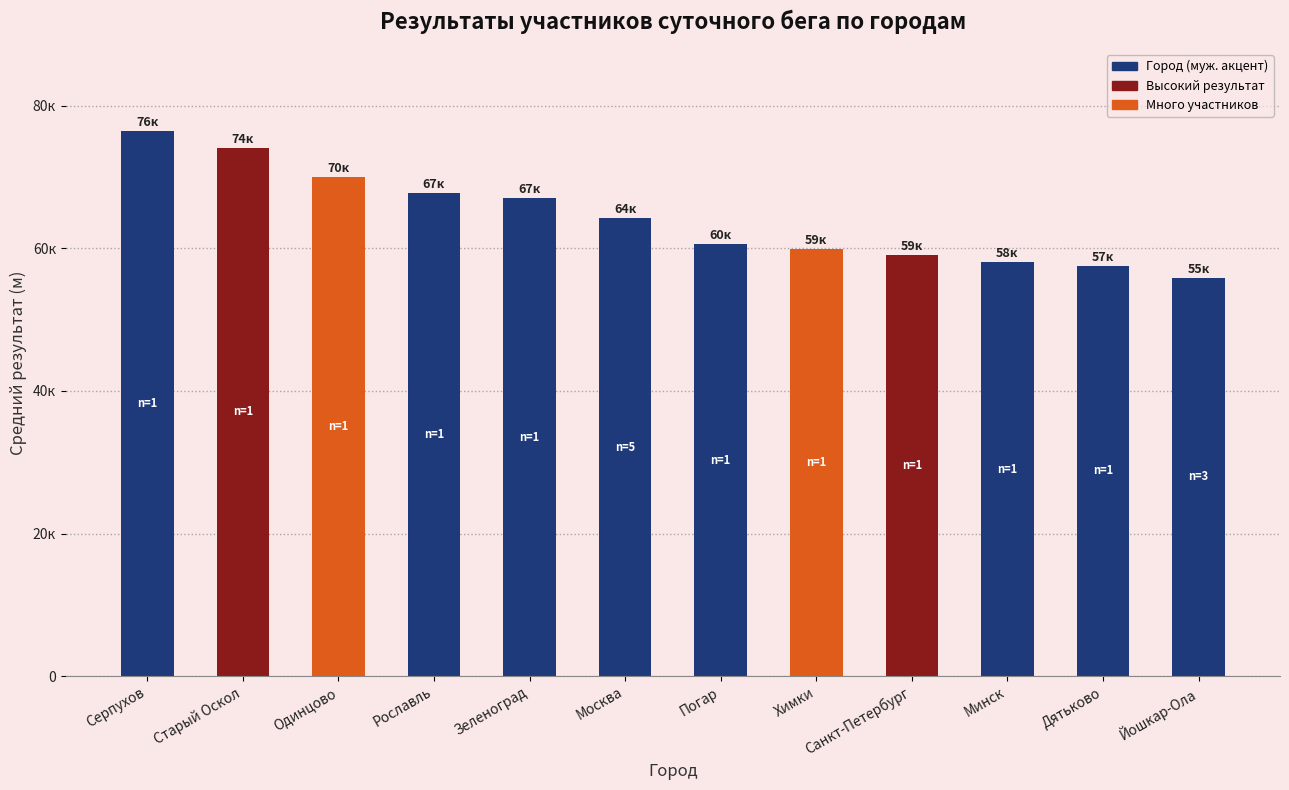

True or false: the data shows 91634 at Москва.

False